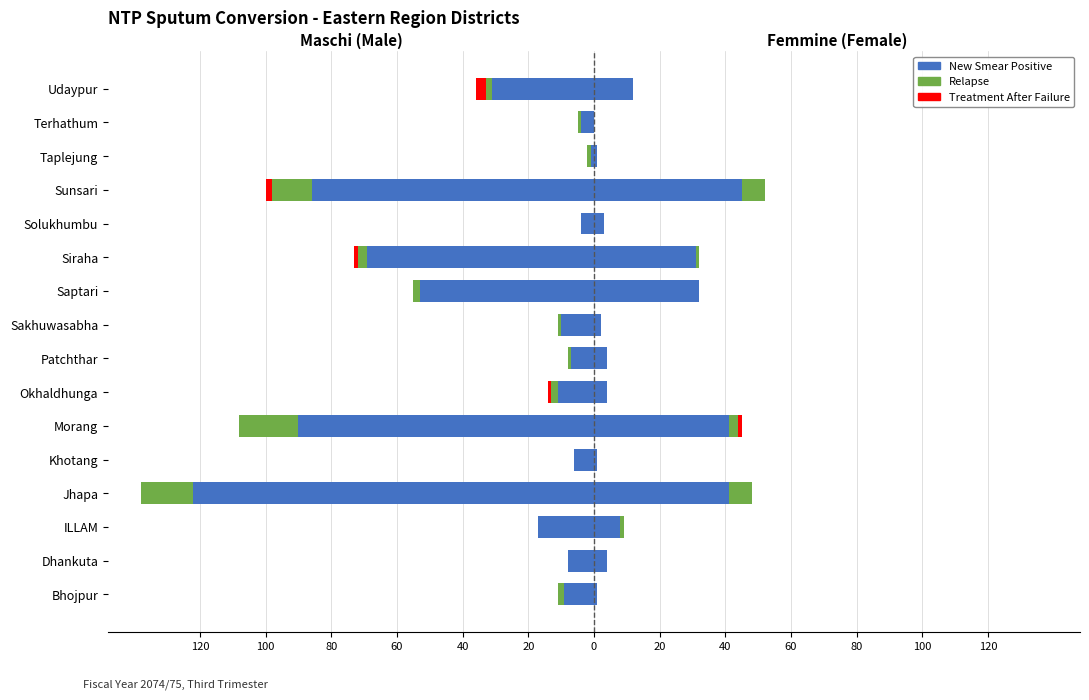

What is the smallest value displayed?

-122